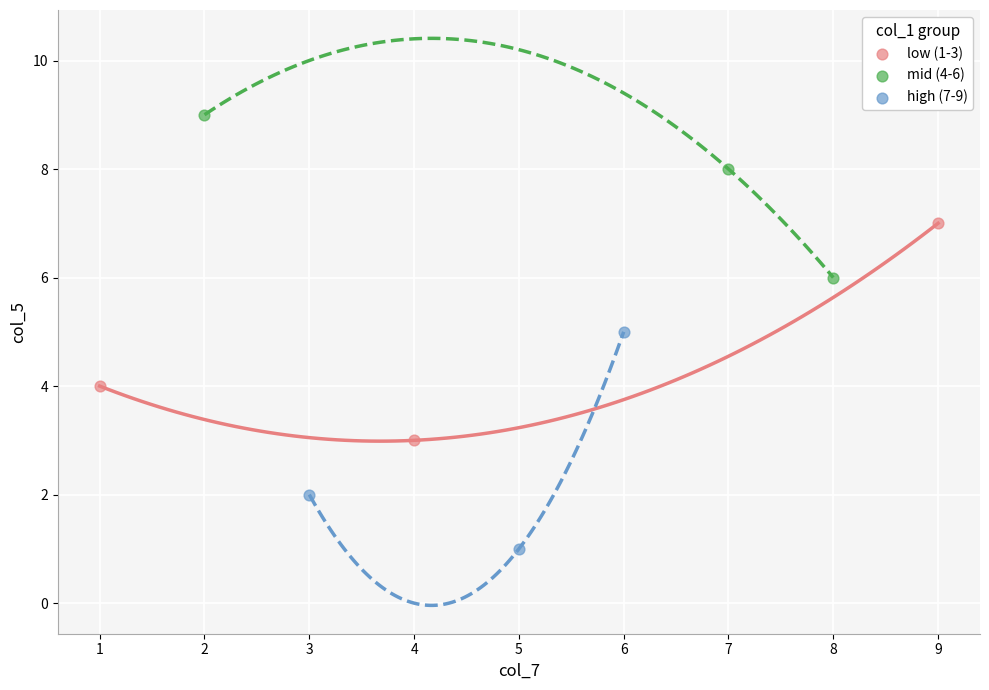

Which series contains the lowest Y value?

high (7-9)